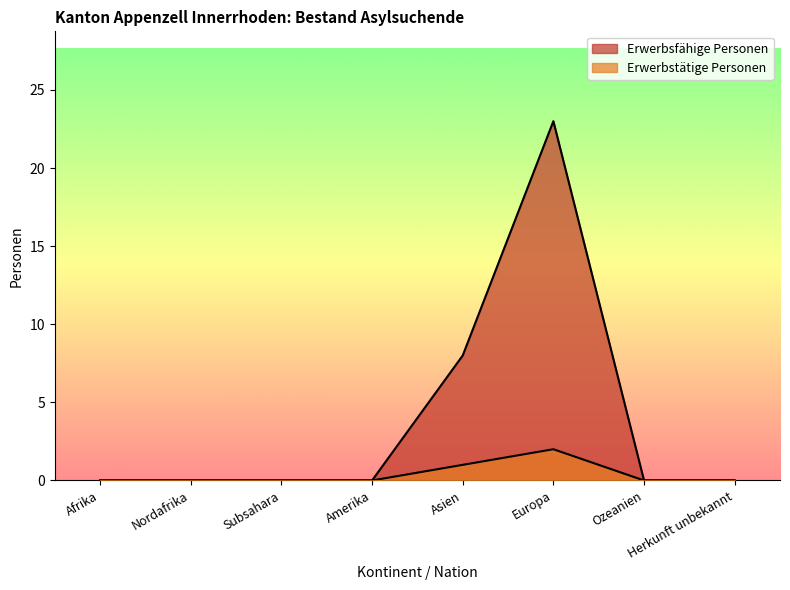

Reading left to right, what are all the values shown in this chart?

Erwerbstätige Personen: Afrika=0	Nordafrika=0	Subsahara=0	Amerika=0	Asien=1	Europa=2	Ozeanien=0	Herkunft unbekannt=0
Erwerbsfähige Personen: Afrika=0	Nordafrika=0	Subsahara=0	Amerika=0	Asien=8	Europa=23	Ozeanien=0	Herkunft unbekannt=0